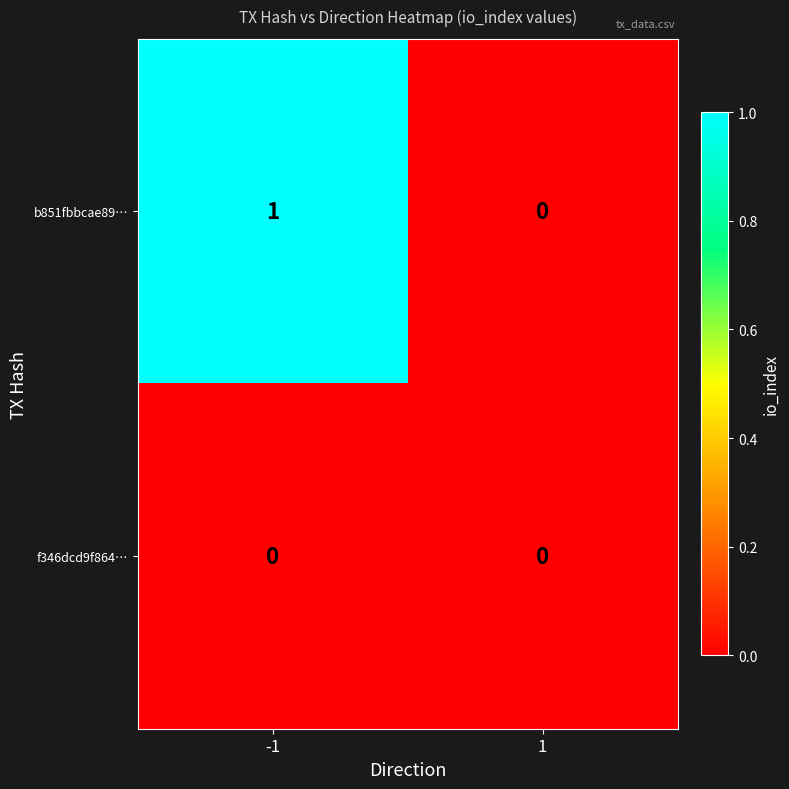

Which series changed the most between -1 and 1?

b851fbbcae89…